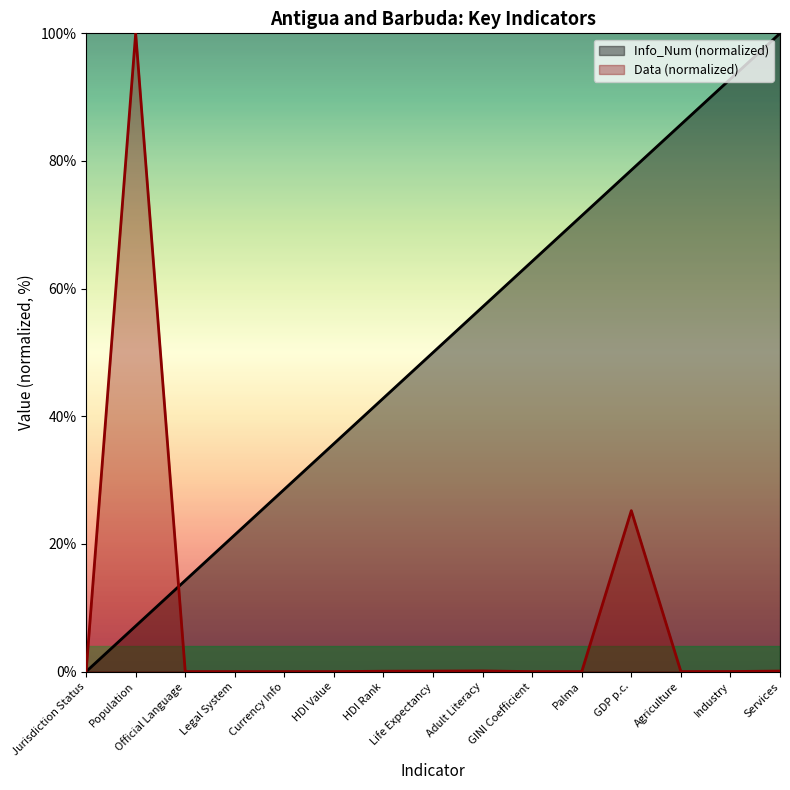

Which series has the largest range (max minus min)?

Info_Num